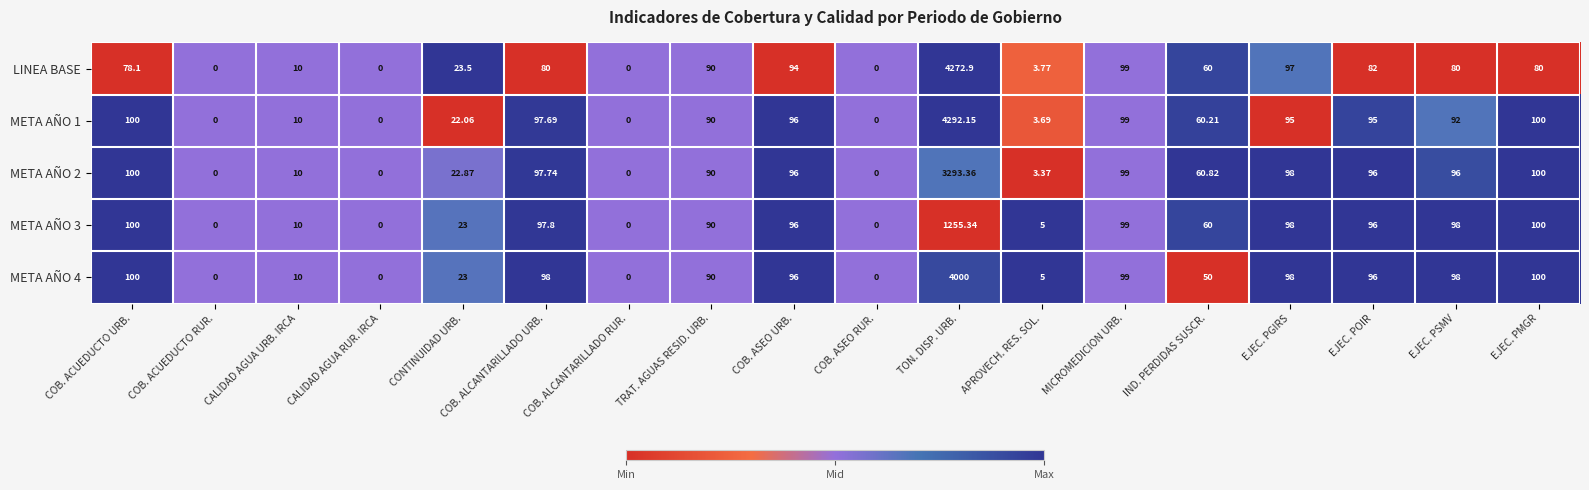

At which category is the sum across all series the highest?

TON. DISP. URB.